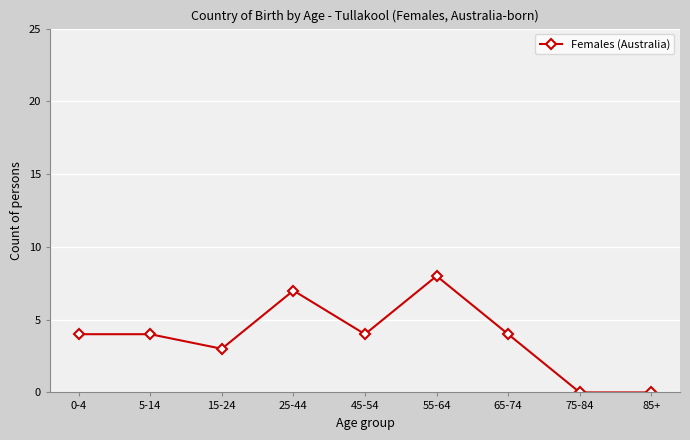

How many categories are shown in the chart?

9